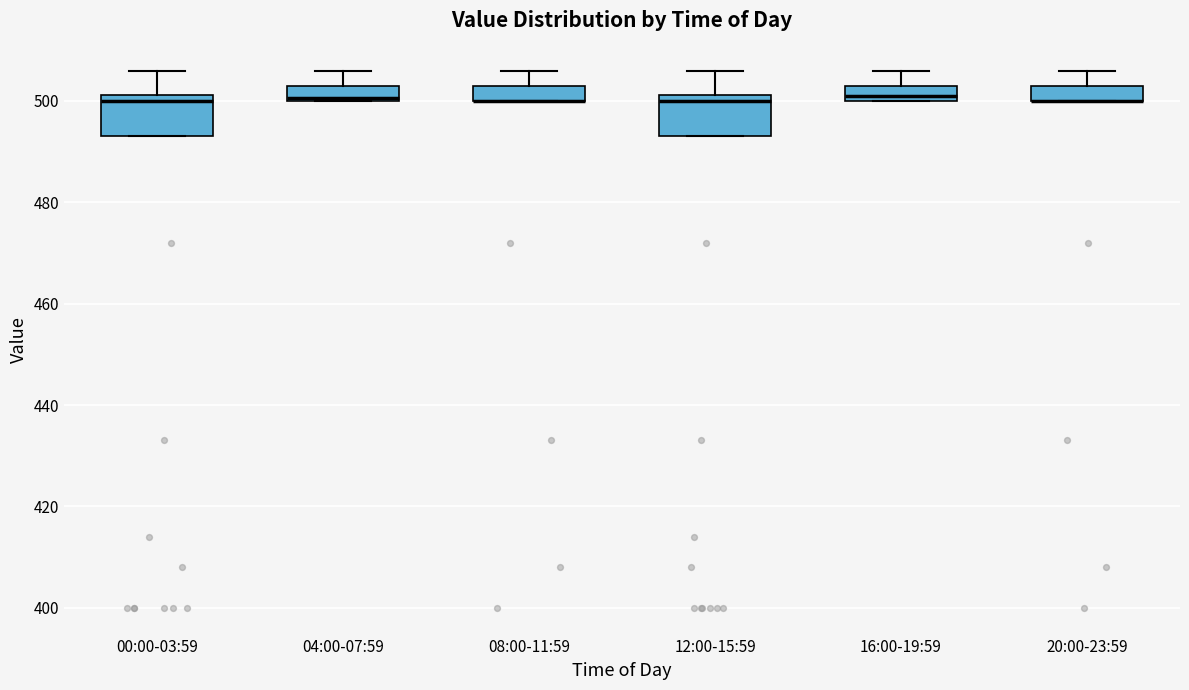

Reading left to right, read every box against the y-axis: the position of its median line, the range the box covers, and the ends of its whiskers. The values are not printed on the chart, so give them approximately, as read against the axis.

00:00-03:59: median 500, box 494 to 502, whiskers 494 to 506
04:00-07:59: median 500, box 500 to 504, whiskers 500 to 506
08:00-11:59: median 500 (drawn on the box's lower edge), box 500 to 504, whiskers 500 to 506
12:00-15:59: median 500, box 494 to 502, whiskers 494 to 506
16:00-19:59: median 502, box 500 to 504, whiskers 500 to 506
20:00-23:59: median 500 (drawn on the box's lower edge), box 500 to 504, whiskers 500 to 506